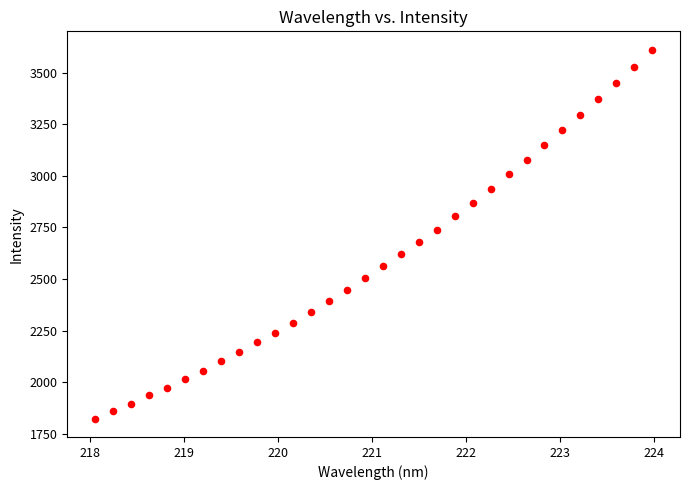

What is the range of X values (max minus min)?

5.9